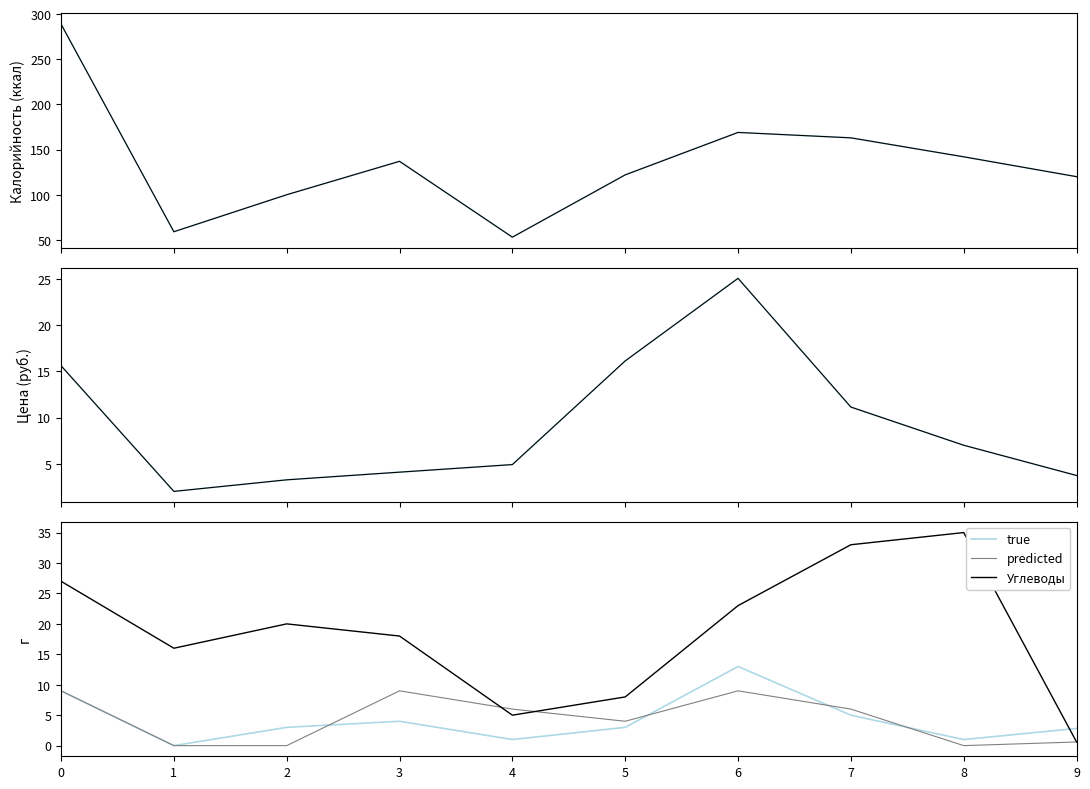

Rank the categories by Углеводы value from lowest to highest.

9, 4, 5, 1, 3, 2, 6, 0, 7, 8